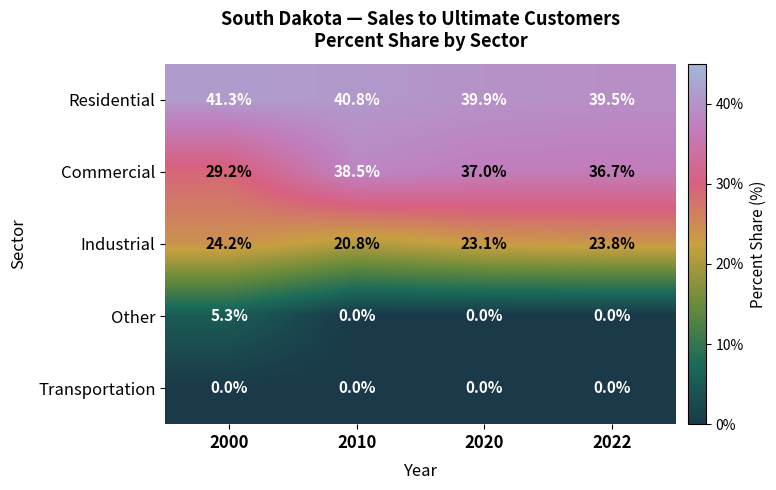

At which category is the sum across all series the highest?

2010